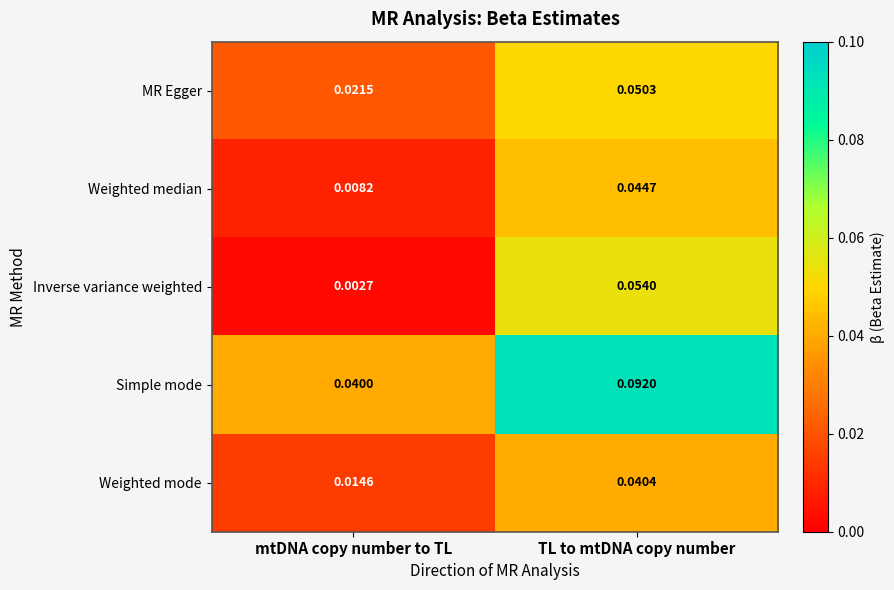

How many categories are shown in the chart?

2